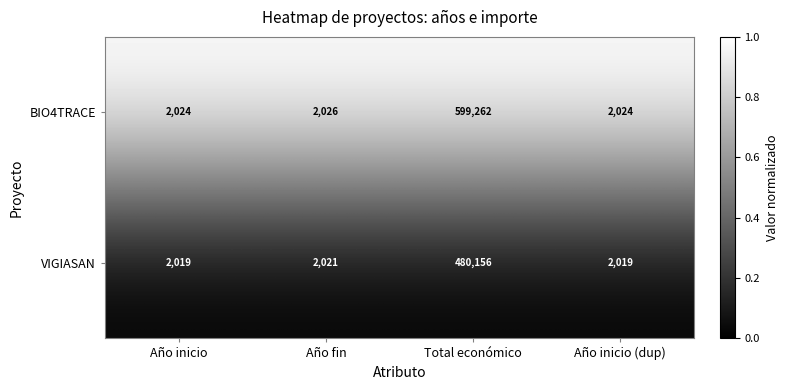

Rank the series by their average value, from highest to lowest.

BIO4TRACE, VIGIASAN